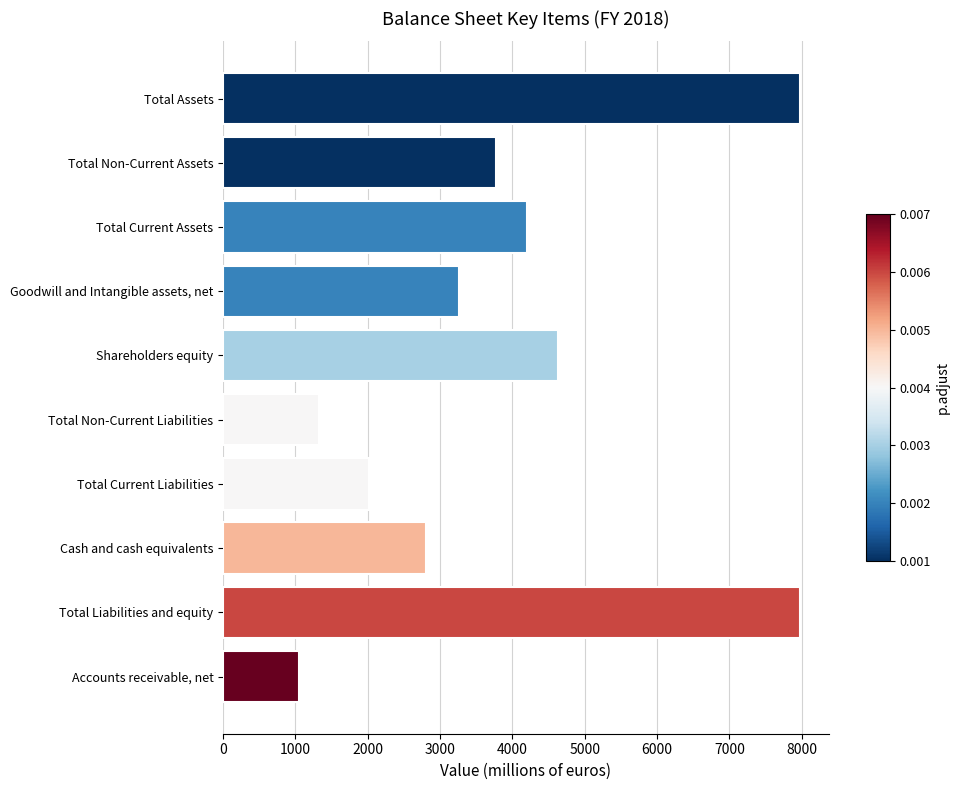

Approximately how many times larger is the value at Total Current Assets compared to Total Current Liabilities?

2.1